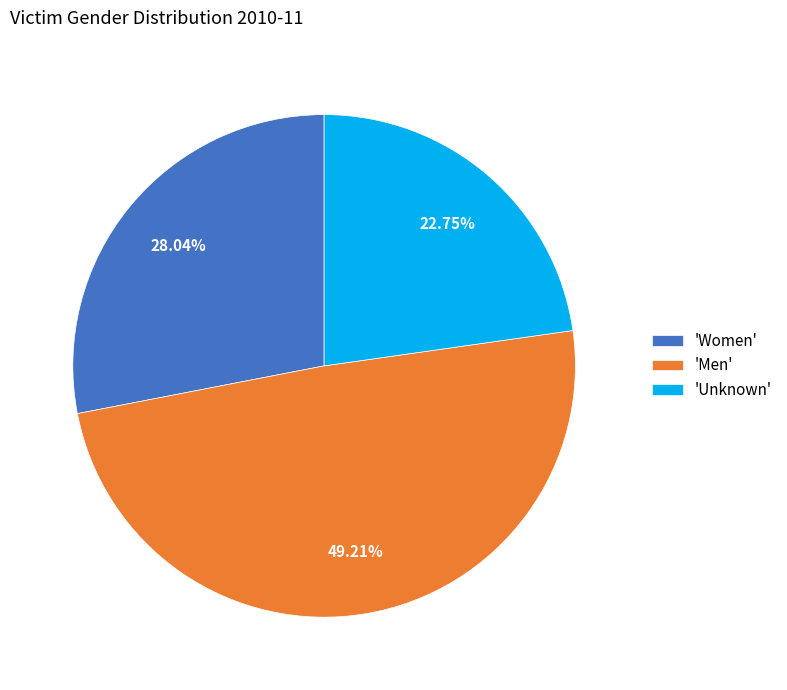

Is there a majority slice in this chart?

No